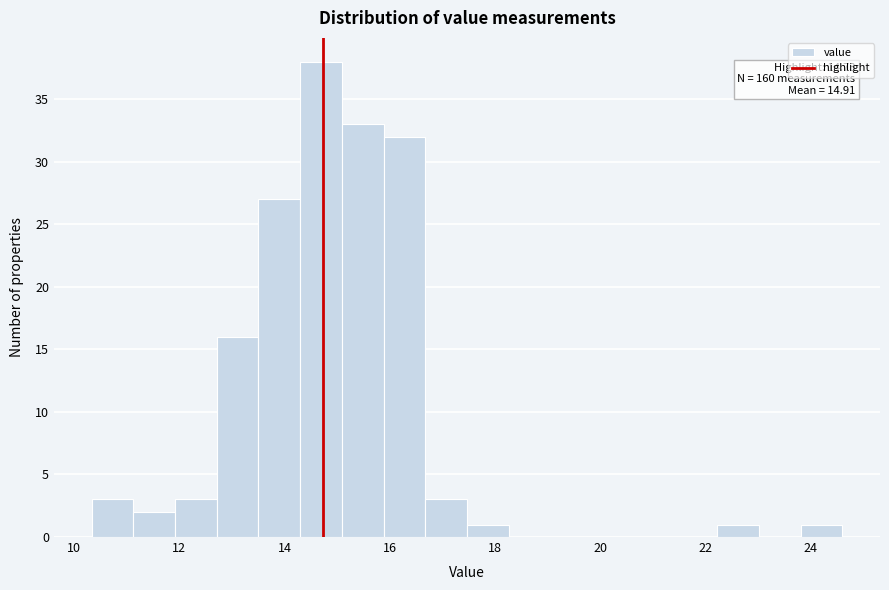

Around what value on the x-axis is the tallest bar? Give the approximate position of its centre, as read against the axis.

14.6